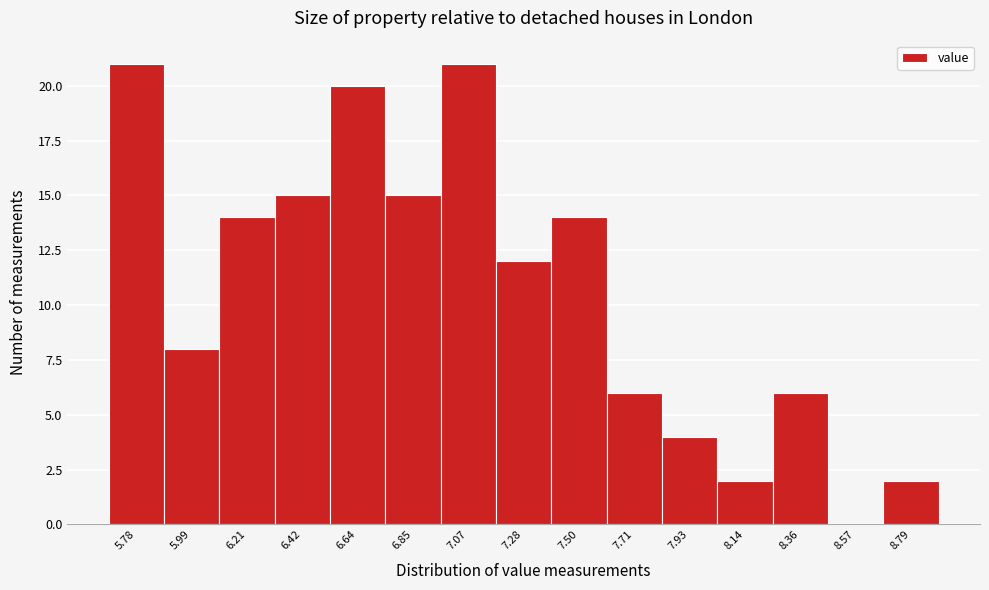

Reading left to right, transcribe all the data shown in this chart.

5.78=21	5.99=8	6.21=14	6.42=15	6.64=20	6.85=15	7.07=21	7.28=12	7.50=14	7.71=6	7.93=4	8.14=2	8.36=6	8.57=0	8.79=2